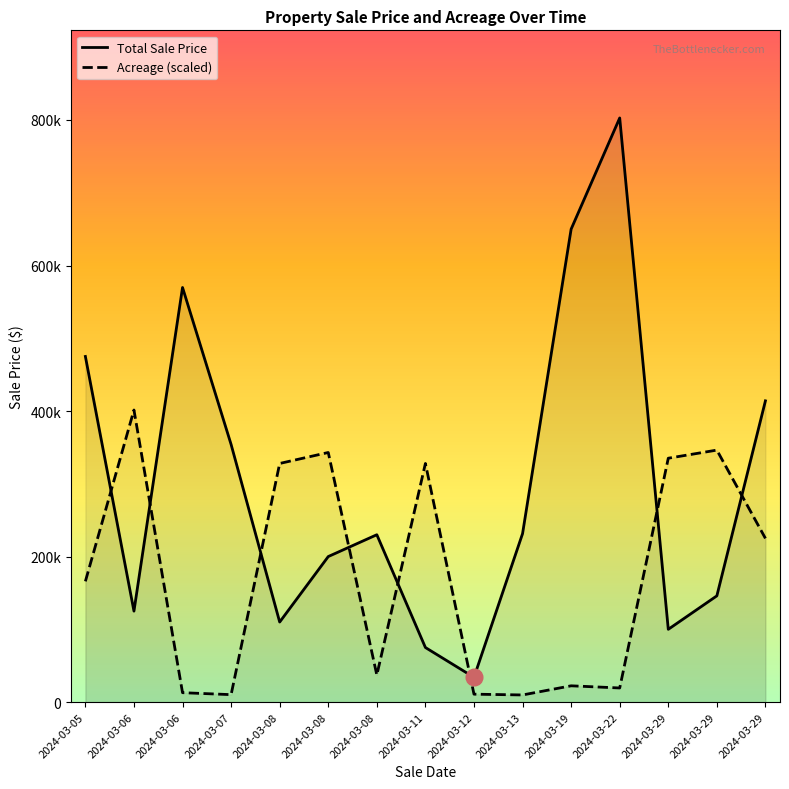

Which has a higher value, 2024-03-08 or 2024-03-12?

2024-03-08